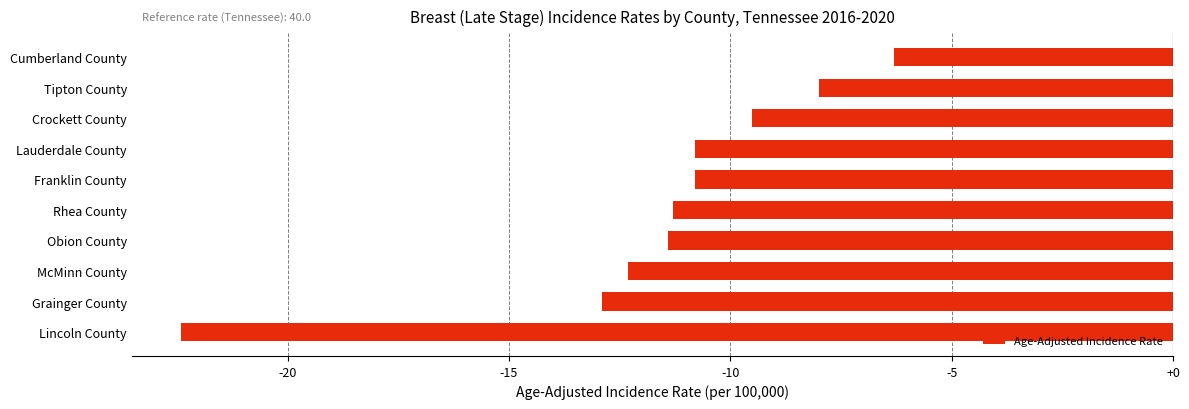

Is it true that the value at Grainger County is -12.9?

True